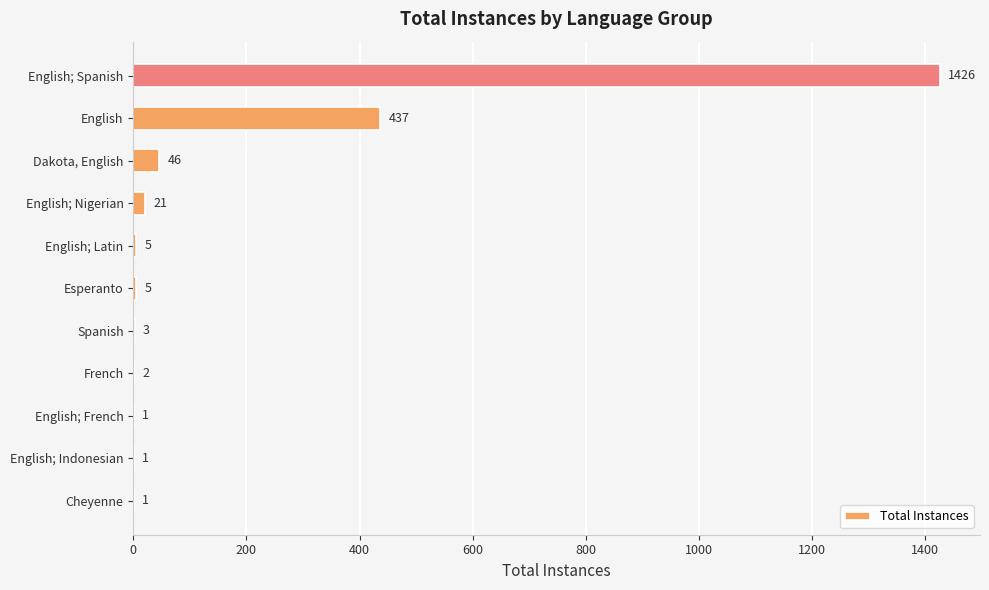

Are the bars horizontal?

Yes